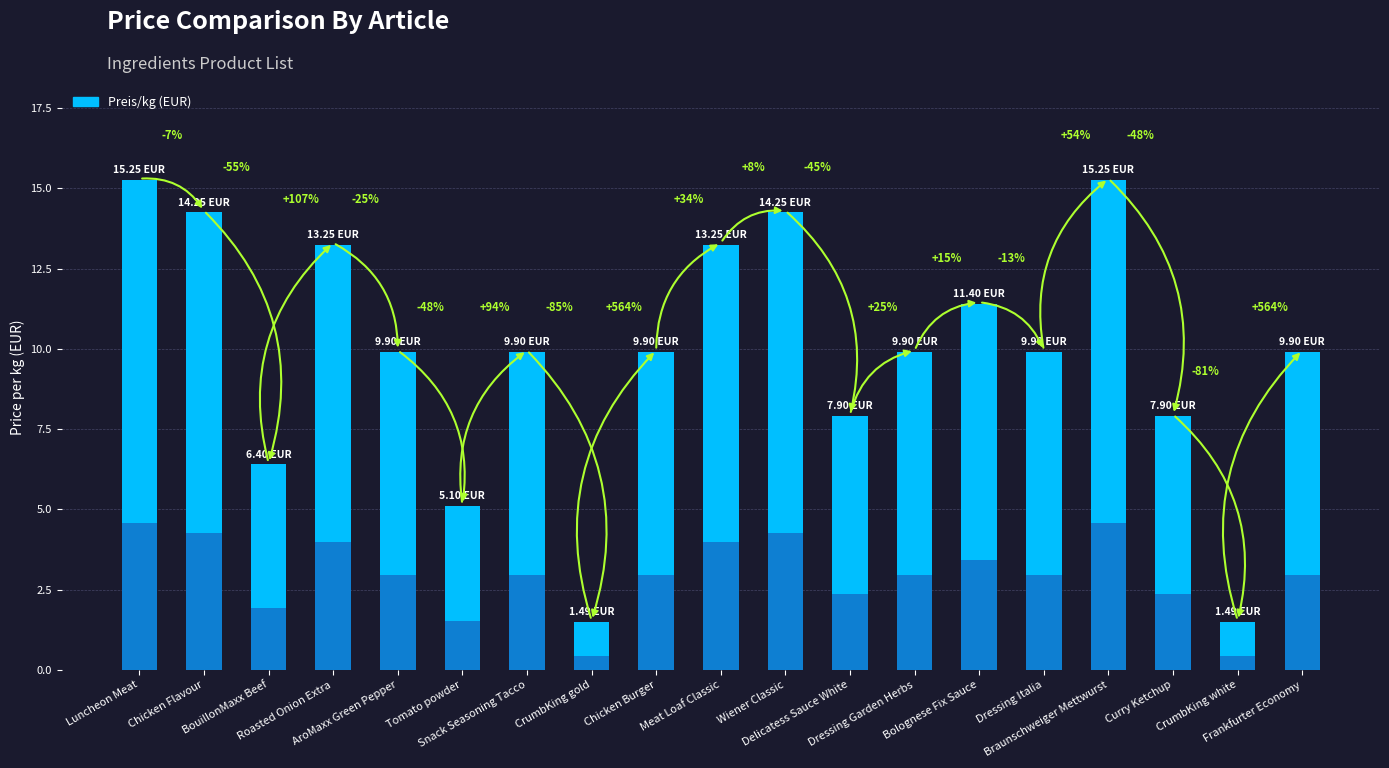

What is the value of the 2nd bar from the left?

14.2